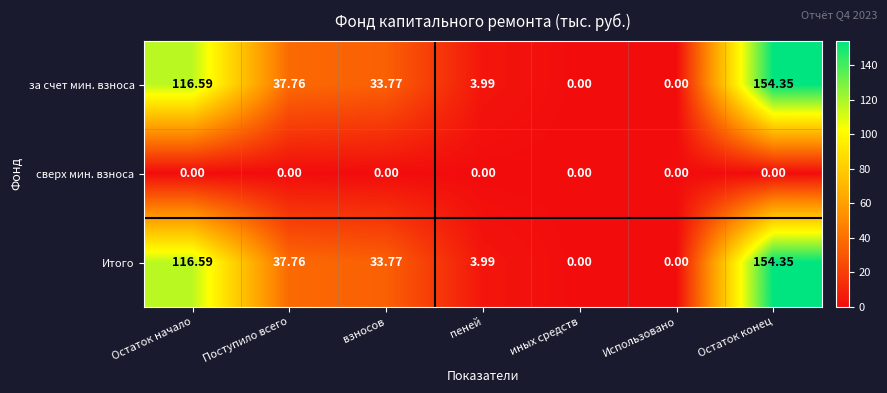

At which category does the chart reach its peak across all series?

Остаток конец